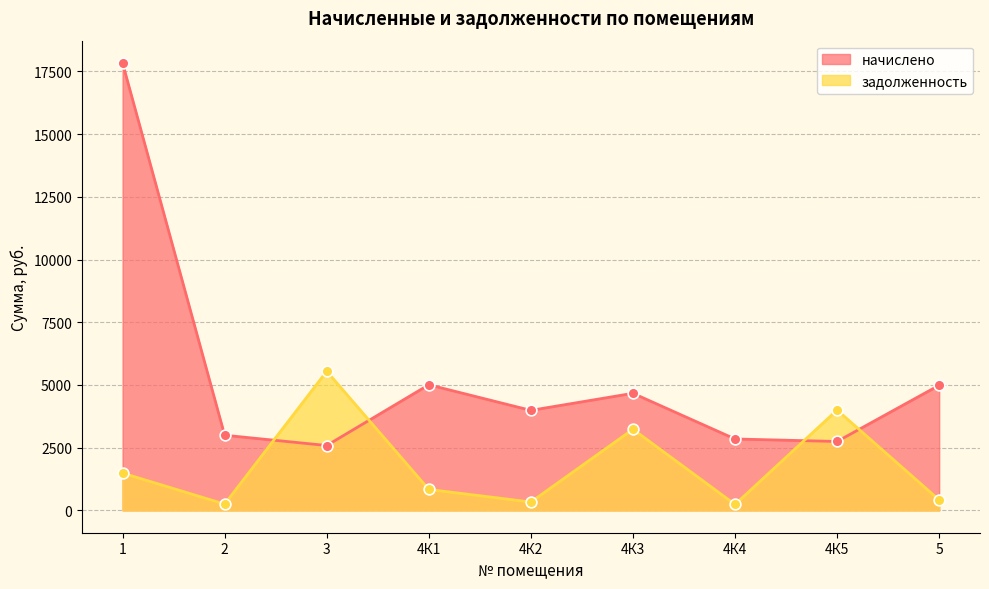

At how many categories does at least one series exceed 9977?

1